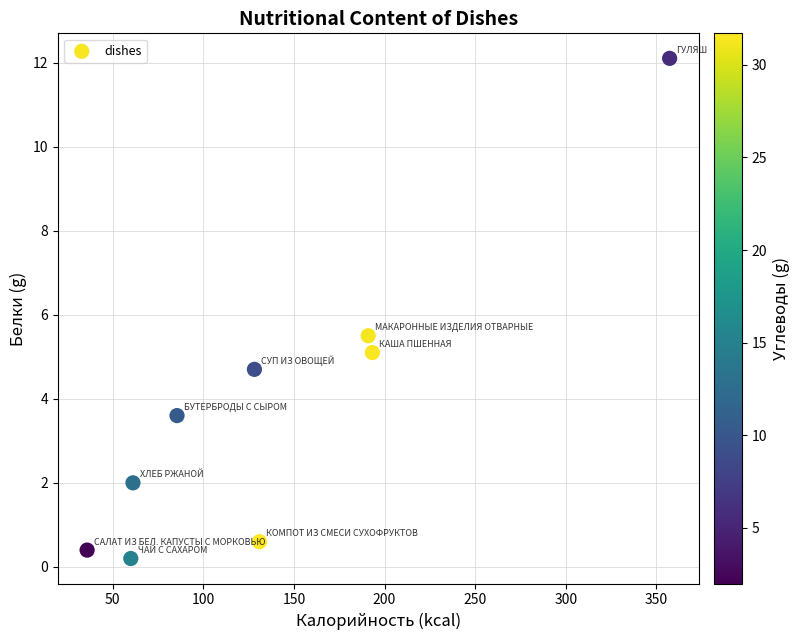

What Y value in the scatter plot is closest to 6?

5.5